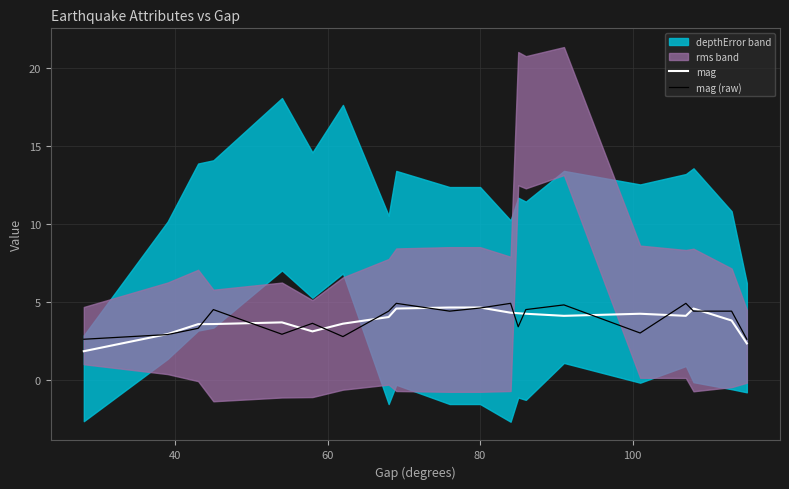

What is the maximum value for mag (raw)?

4.9